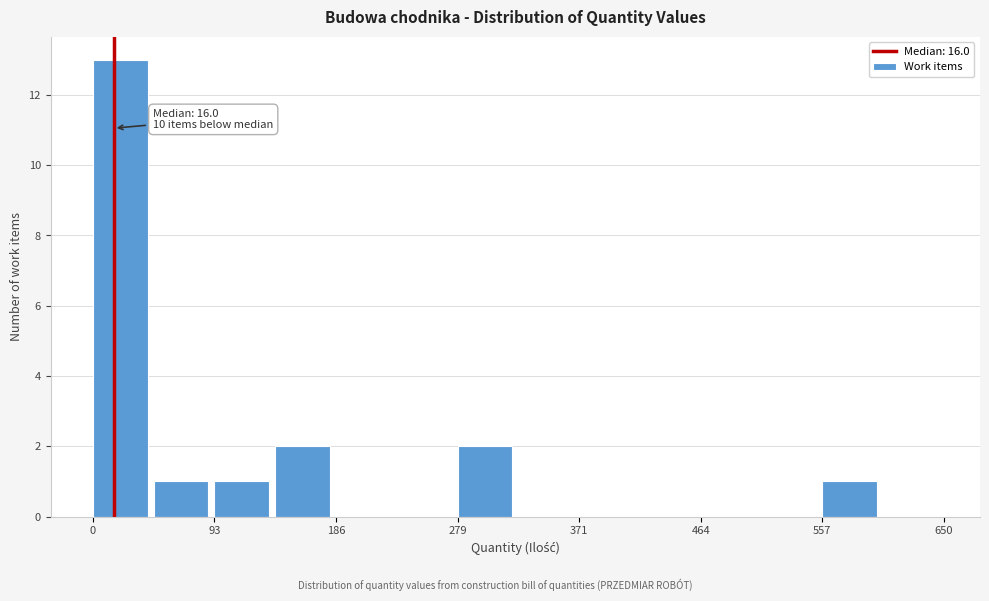

Over which range of the x-axis is the bar tallest?

0 to 50